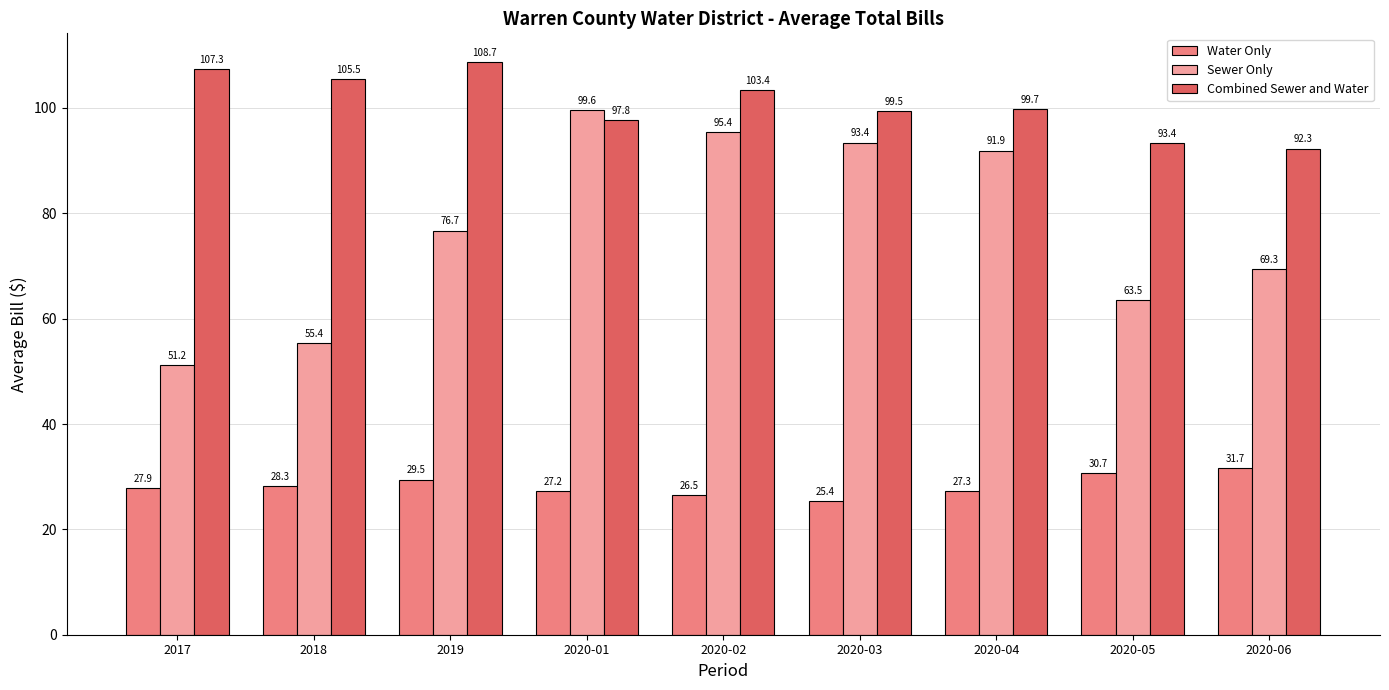

How many bars are there in each group?

3